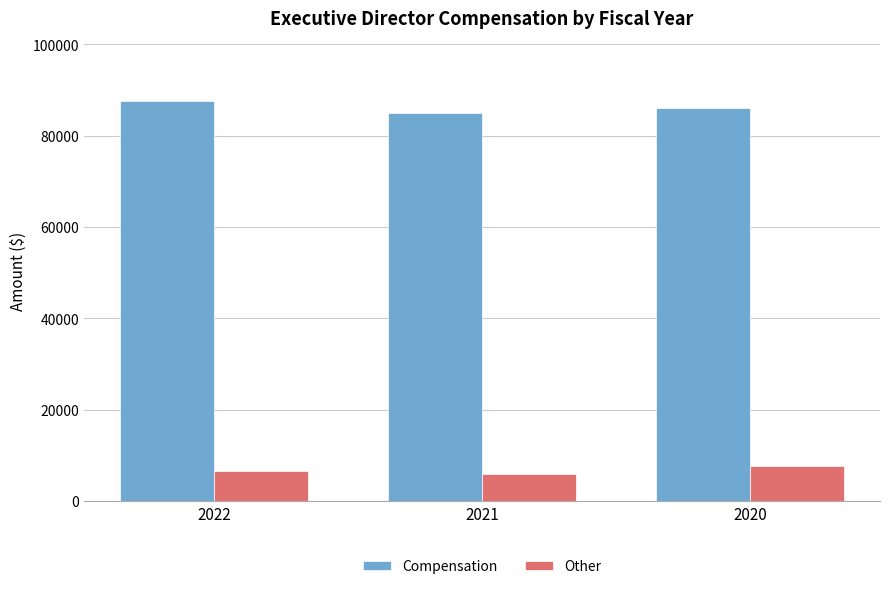

What are all the series names shown in the legend?

Compensation, Other